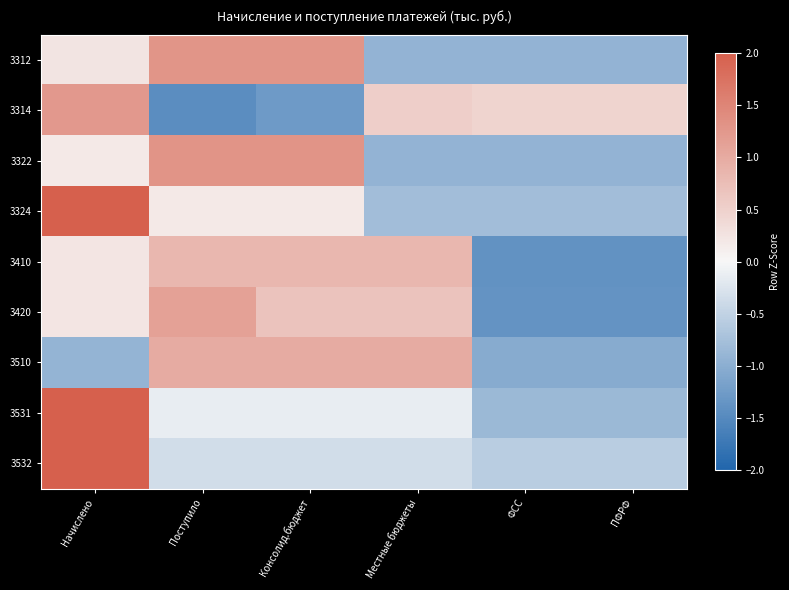

At Местные бюджеты, list the series in order from largest to smallest.

3510, 3410, 3420, 3314, 3531, 3532, 3324, 3322, 3312